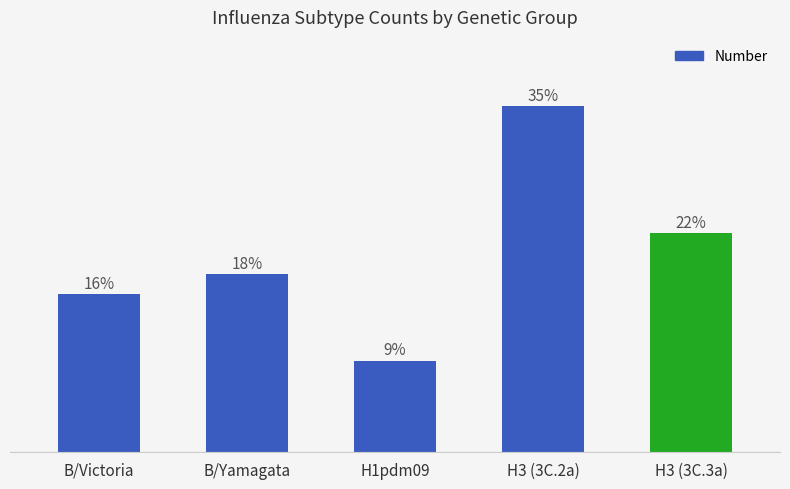

Rank the categories by value from highest to lowest.

H3 (3C.2a), H3 (3C.3a), B/Yamagata, B/Victoria, H1pdm09